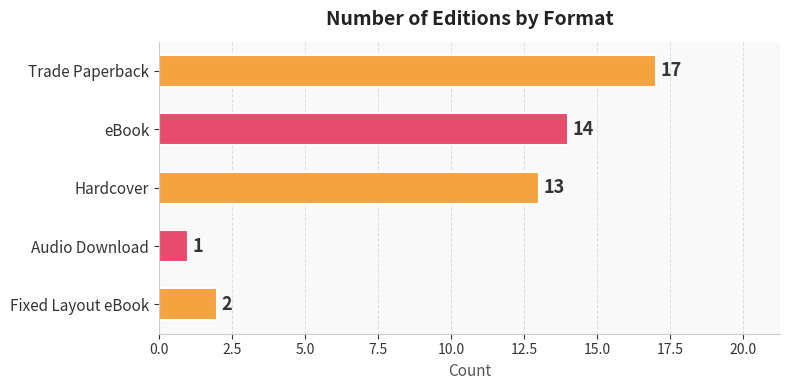

What is the change in value from eBook to Audio Download?

-13